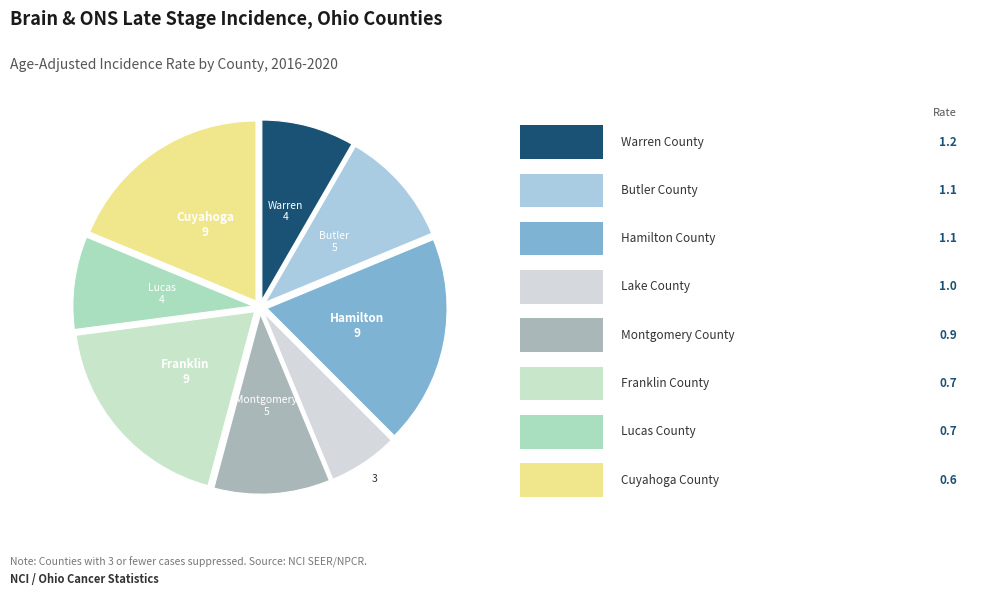

Count the number of slices in the pie.

8